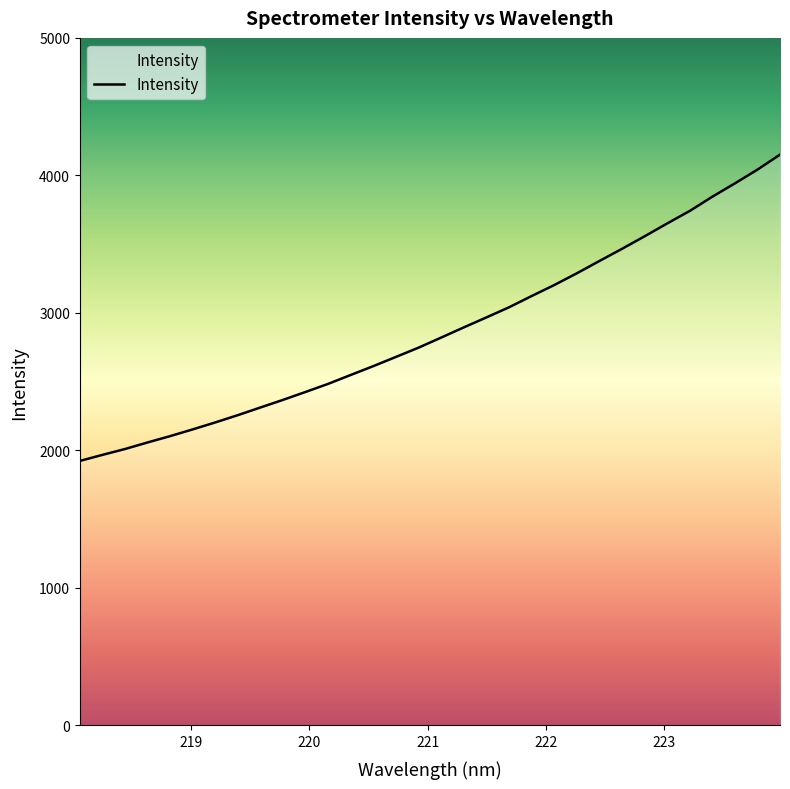

Does the chart have visible grid lines?

No